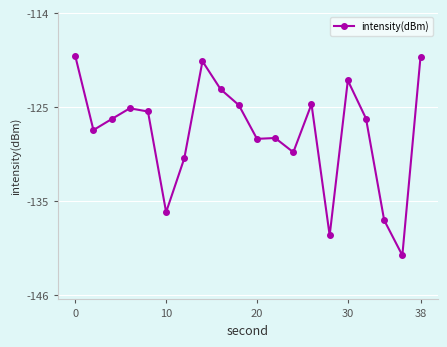

True or false: the data has more than 2 interior local peaks.

True